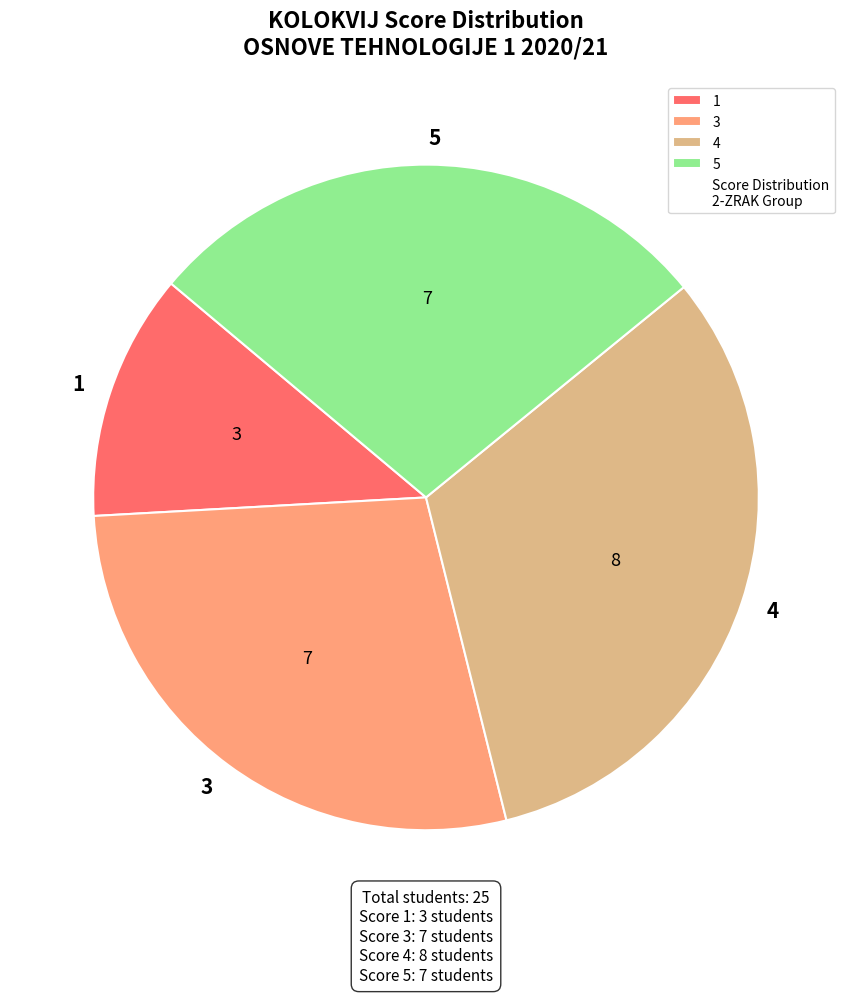

Count the number of slices in the pie.

4